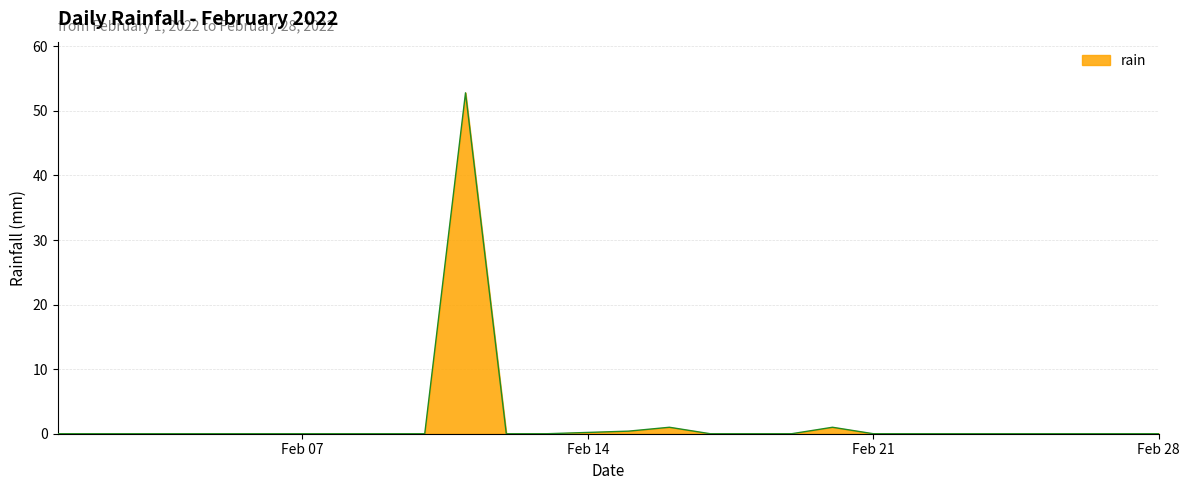

What is the maximum value shown in the chart?

52.8